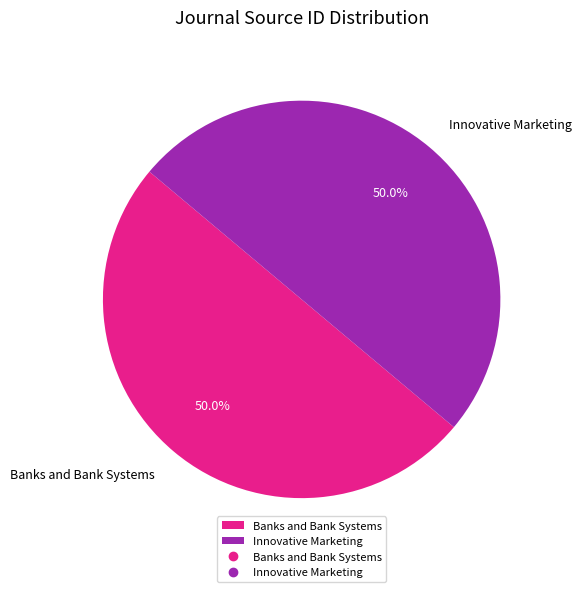

Is the sum of Banks and Bank Systems and Innovative Marketing greater than half?

Yes